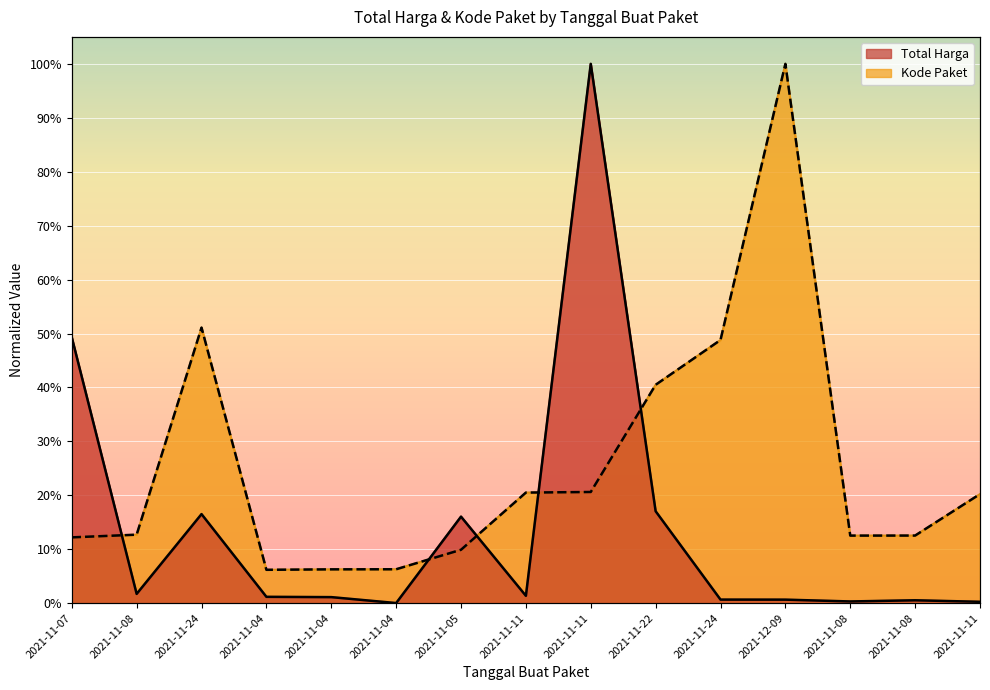

Rank the series at 2021-12-09 from lowest to highest value.

Total Harga, Kode Paket